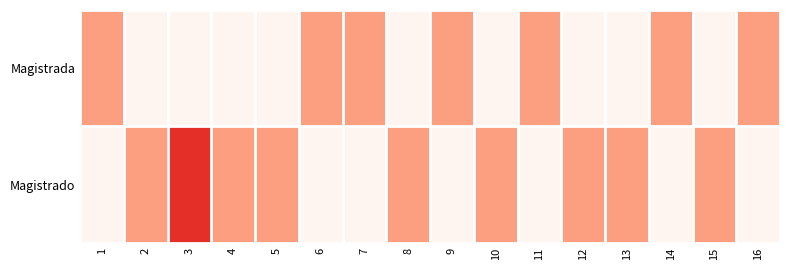

How many data points does each series have?

16